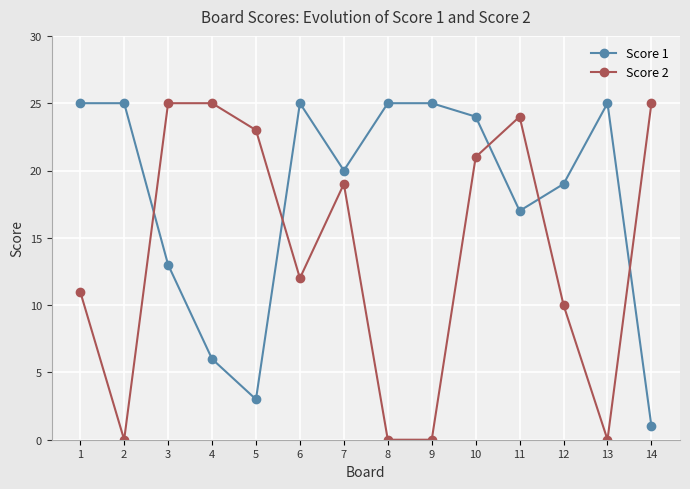

Does the chart display data point markers on the line(s)?

Yes